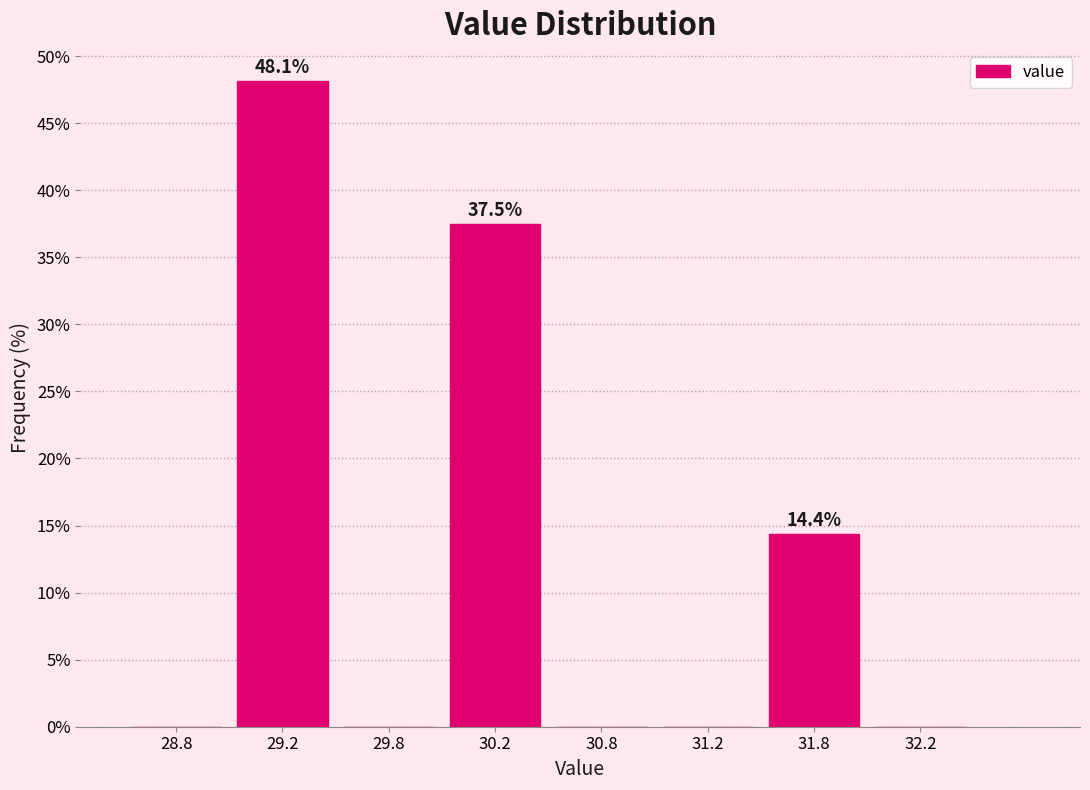

Reading right to left, list all the values displayed in this chart.

32.2=0.0	31.8=14.4	31.2=0.0	30.8=0.0	30.2=37.5	29.8=0.0	29.2=48.1	28.8=0.0